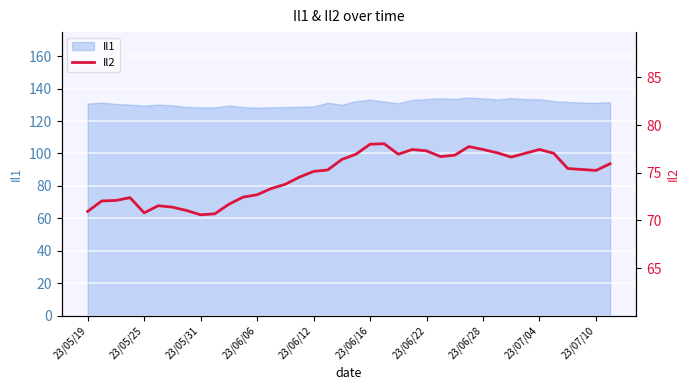

What is the smallest value displayed?

70.6